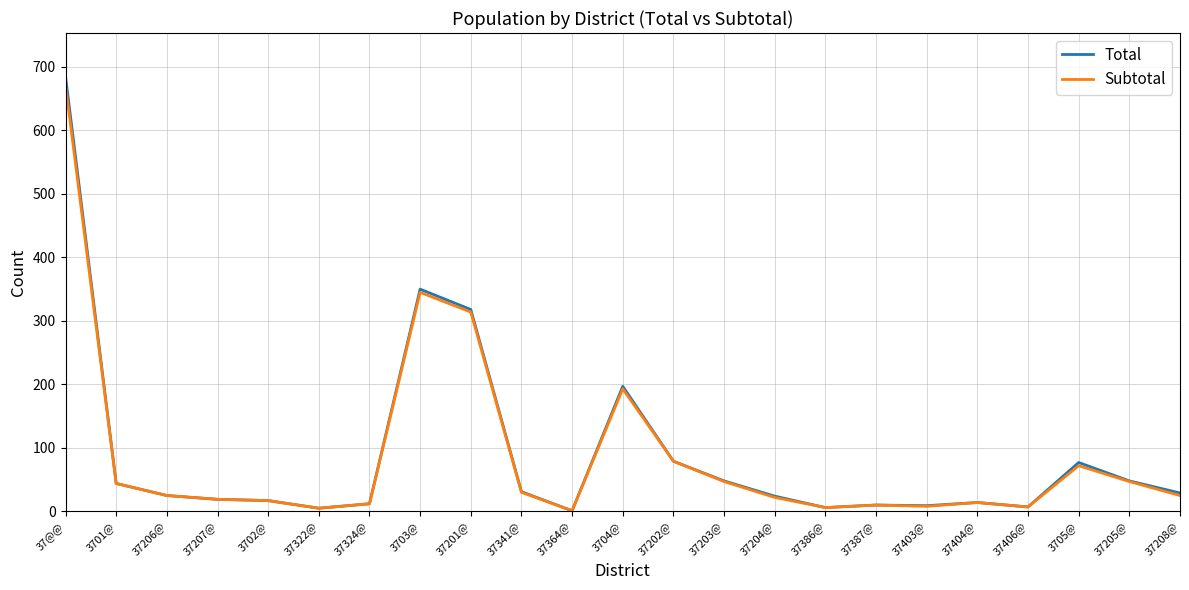

The Subtotal series shows 93 at 3703@. True or false?

False